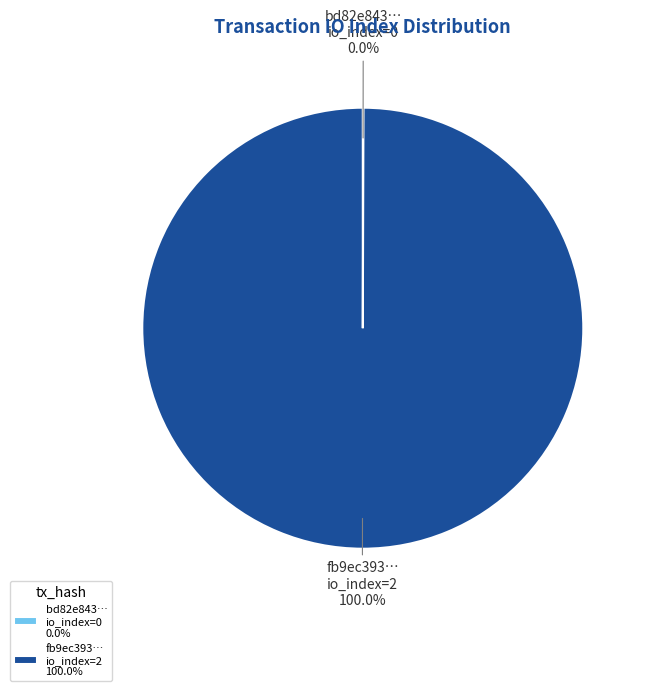

What is the largest slice in the pie chart?

fb9ec393… io_index=2 100.0%